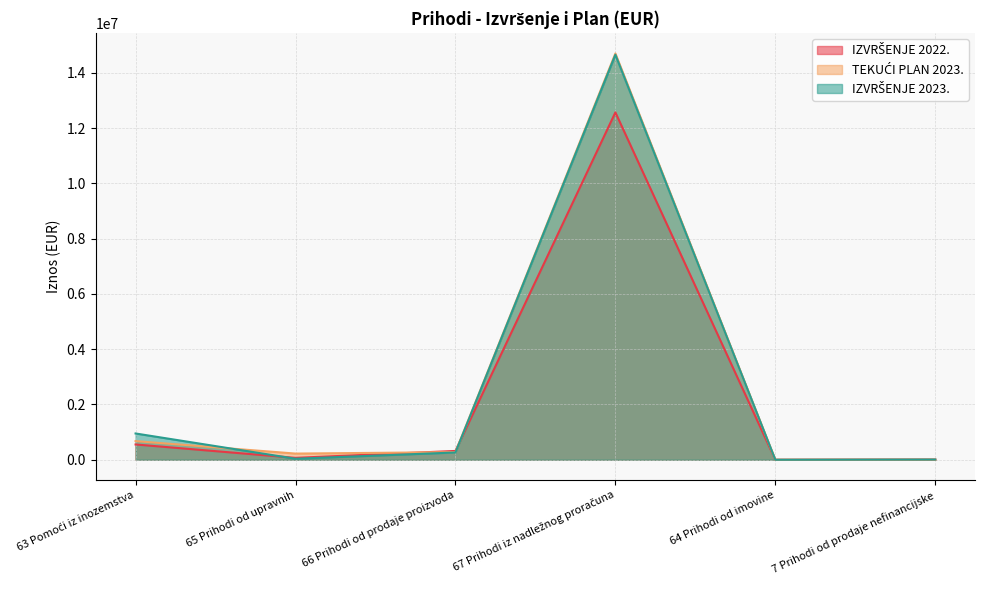

Reading right to left, transcribe all the data shown in this chart.

IZVRŠENJE 2022.: 8204.0	45.8	12574242.9	319016.0	68877.1	553114.2
TEKUĆI PLAN 2023.: 5000.0	100.0	14706530.0	275900.0	223200.0	675000.0
IZVRŠENJE 2023.: 7703.0	0.0	14660784.0	263012.3	36727.5	951047.4